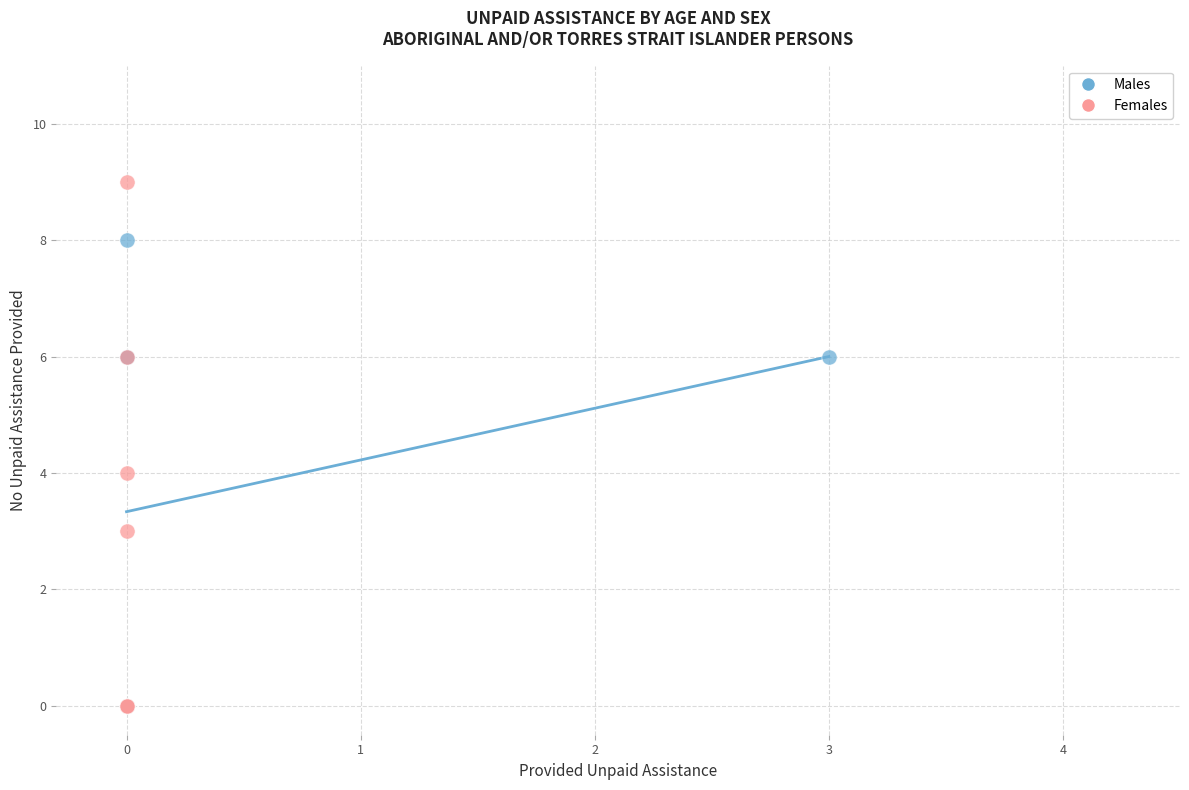

What are all the series names shown in the legend?

Males, Females